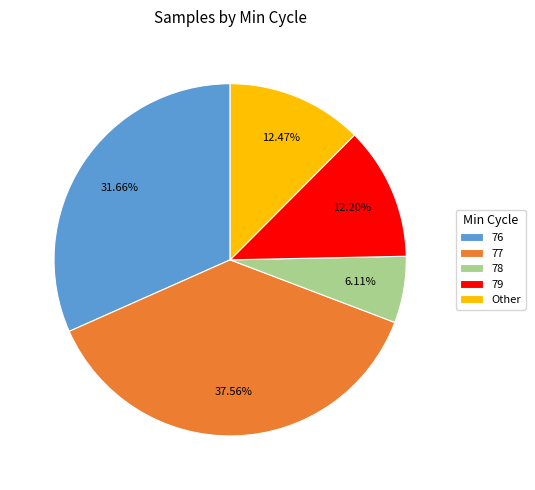

Does 76 account for over 50% of the chart?

No